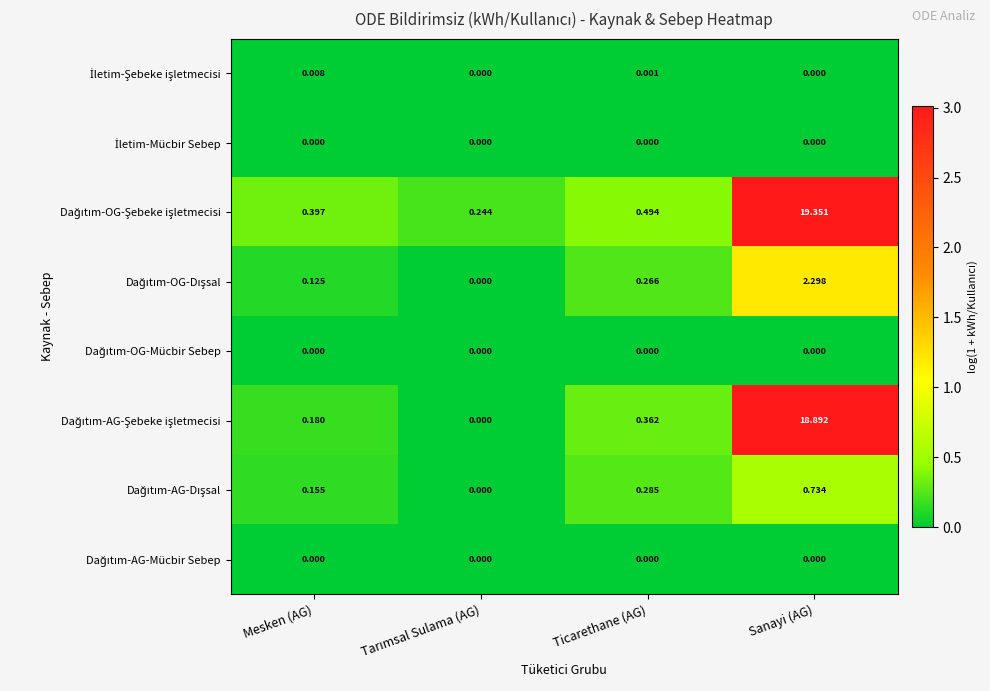

How many categories are shown in the chart?

4